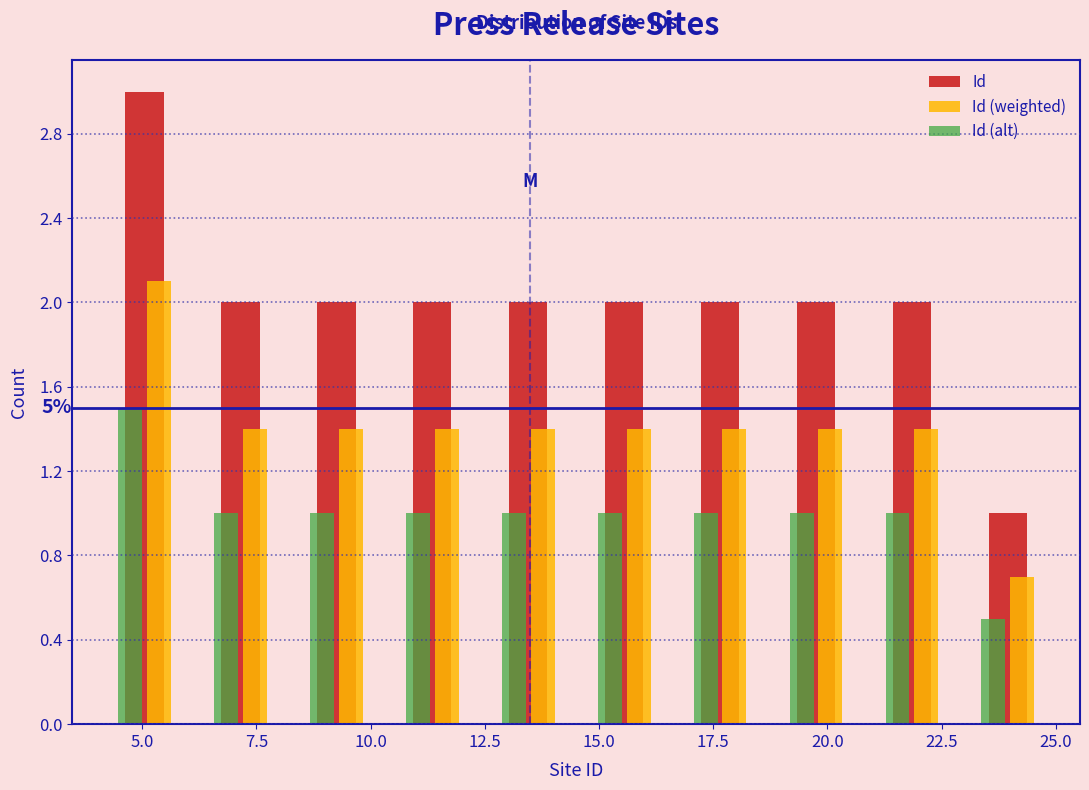

In the Id (weighted) series, which range on the x-axis has the tallest bar?

4.0 to 6.1